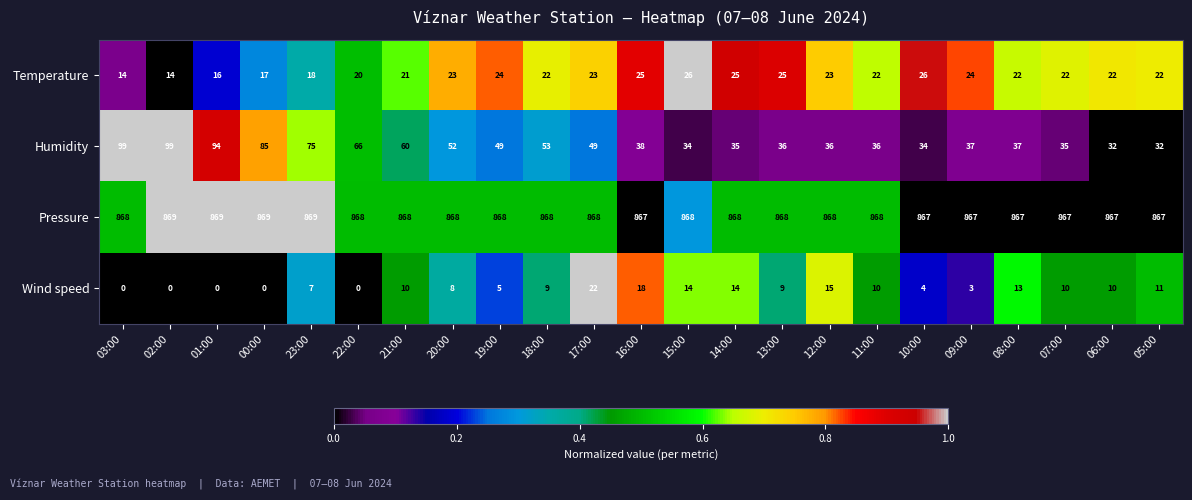

What is the average value of the Wind speed series?

8